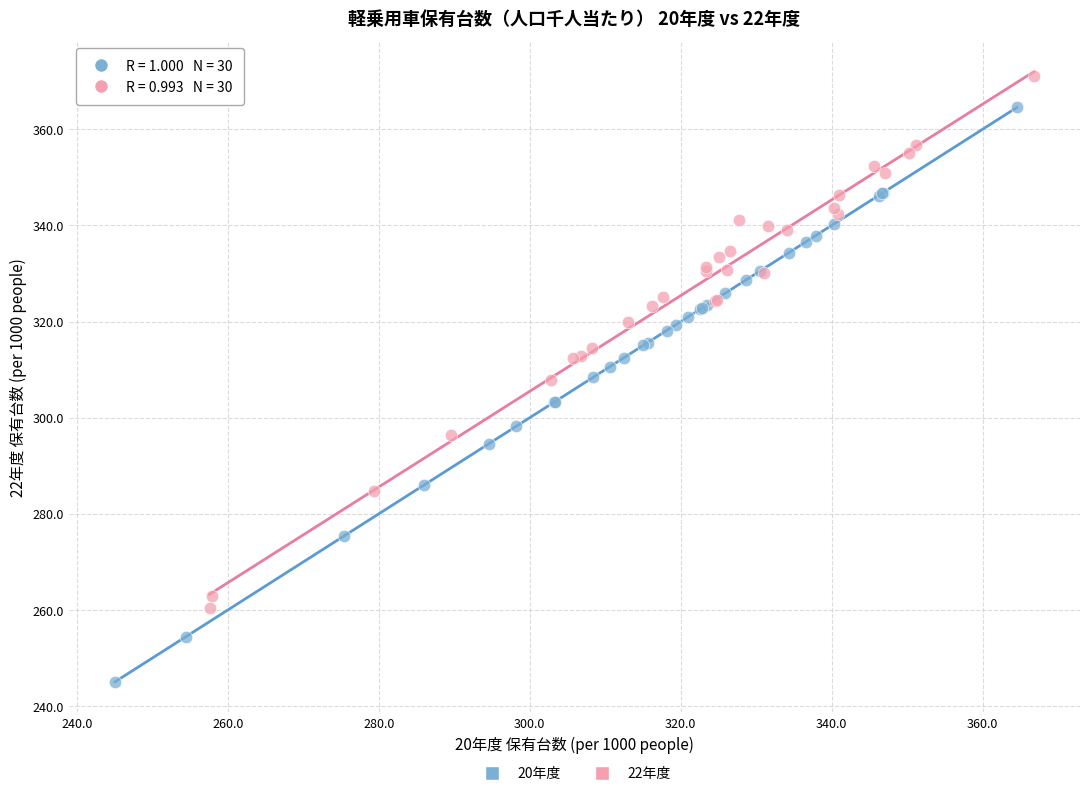

What are all the series names shown in the legend?

20年度, 22年度